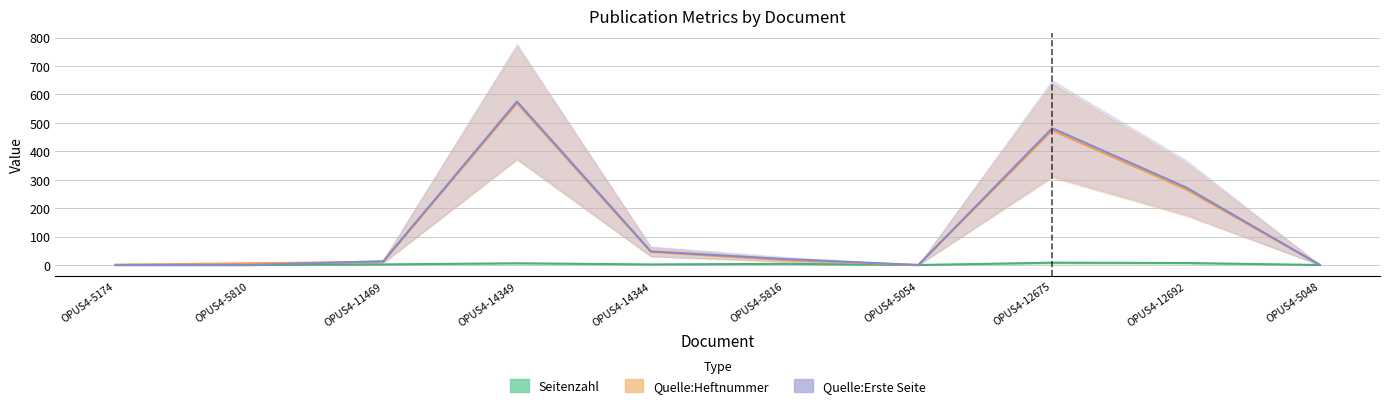

What is the value of the Quelle:Heftnummer point at the 2nd from the left?

6